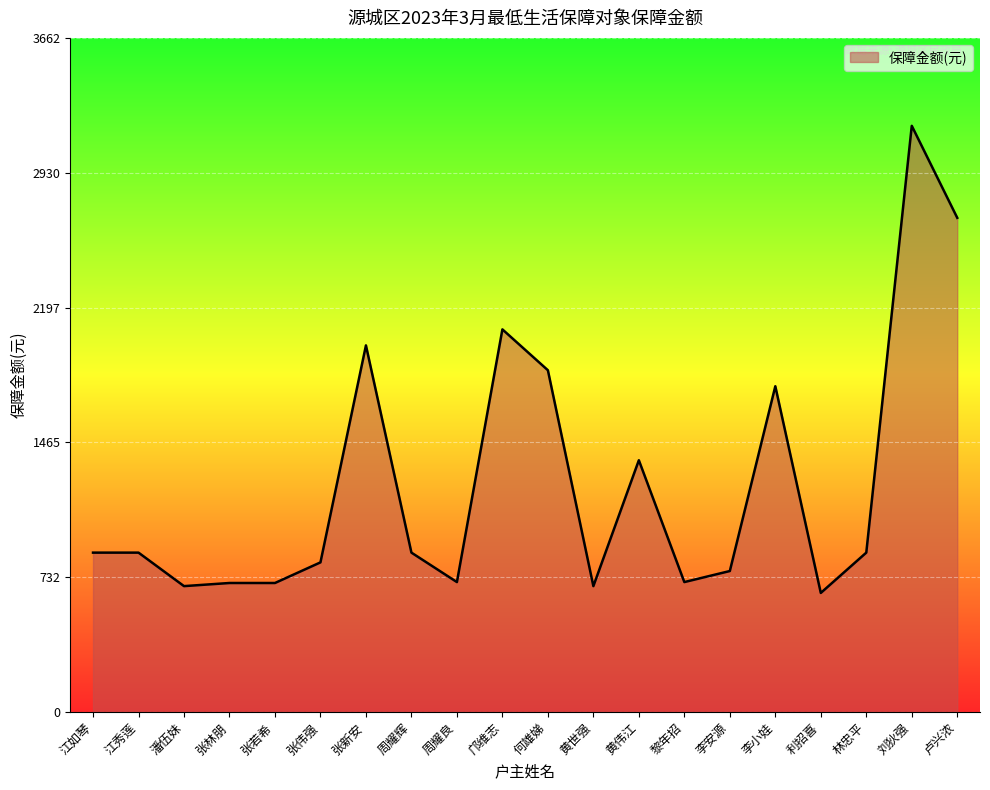

The chart shows a value of 793 at 邝维志. True or false?

False